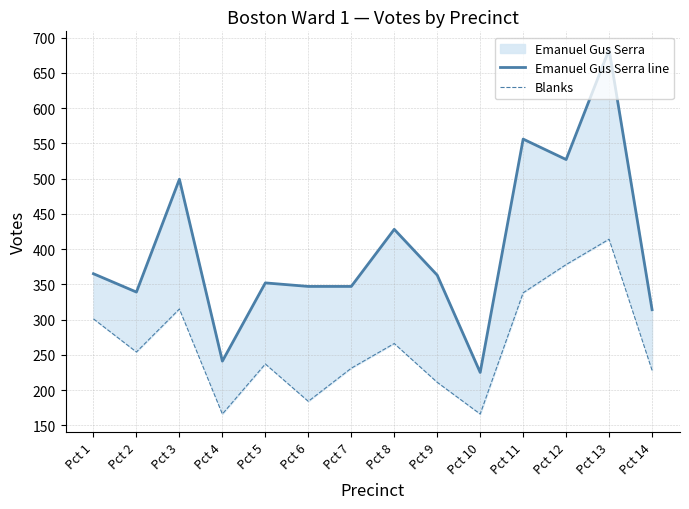

Between Pct 5 and Pct 8, which series saw the biggest shift?

Emanuel Gus Serra line